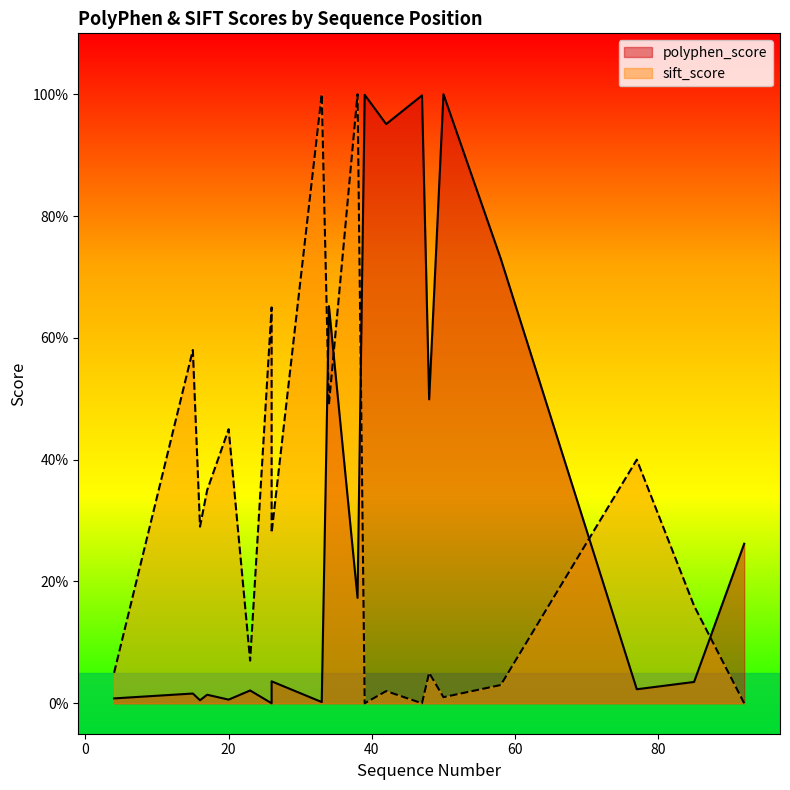

How many lines are shown in the chart?

2